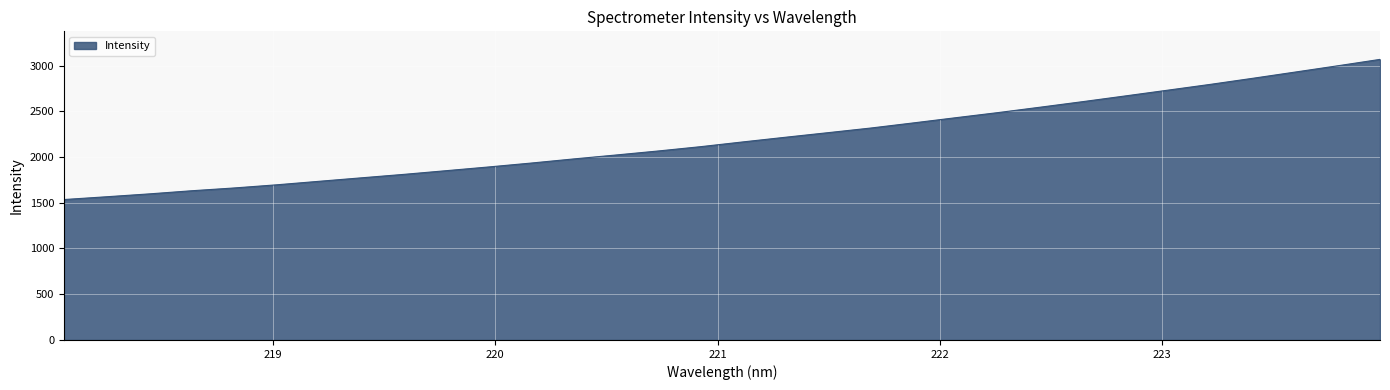

What is the greatest value displayed?

3066.8